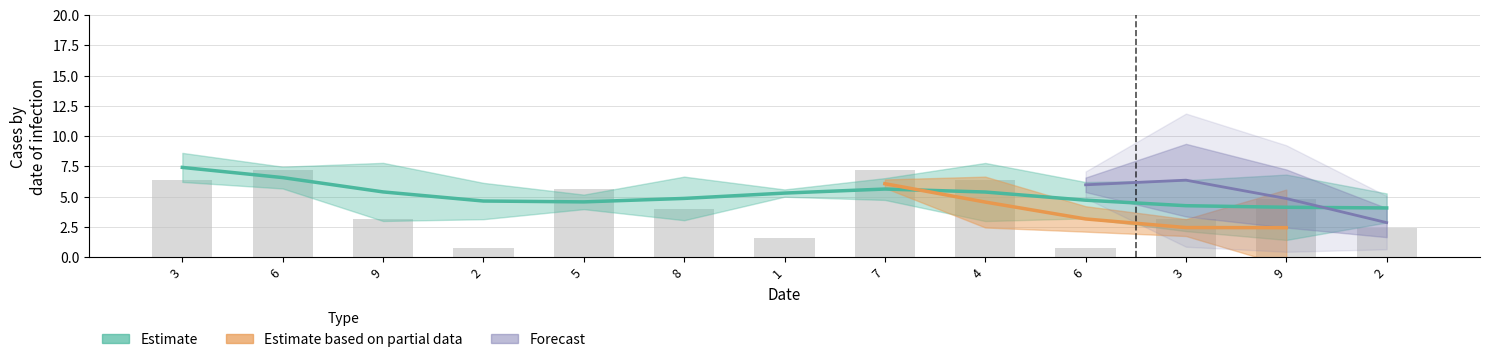

What is the change in value from 2 to 5?

+4.8